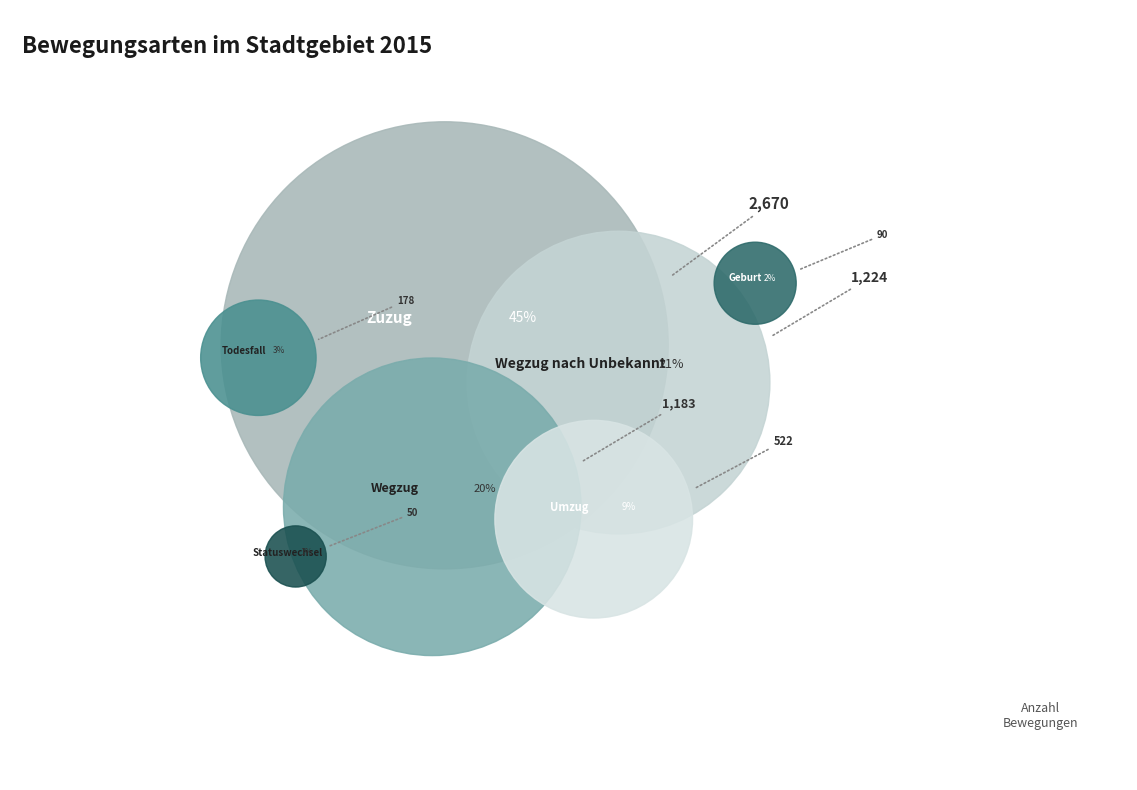

What is the largest slice in the pie chart?

Zuzug